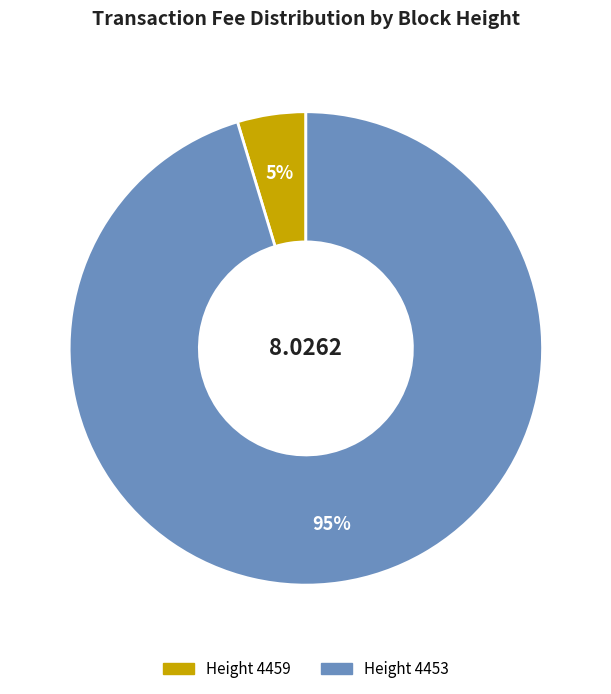

Which has a higher value, Height 4459 or Height 4453?

Height 4453